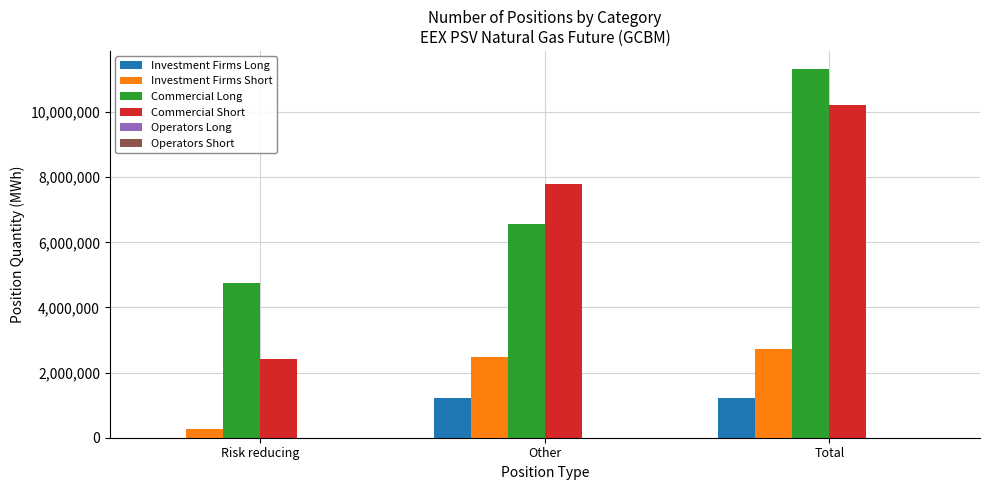

Which series has the largest range (max minus min)?

Commercial Short